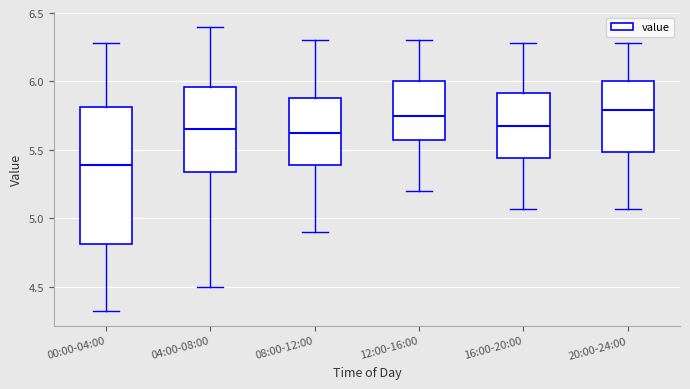

Comparing the boxes themselves (not the whiskers), which one is the tallest?

00:00-04:00